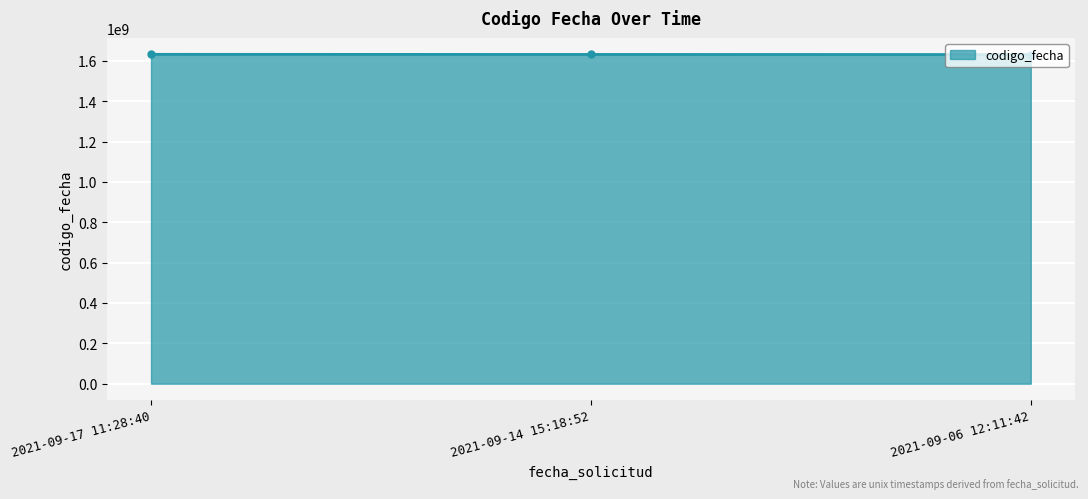

How many lines are shown in the chart?

1